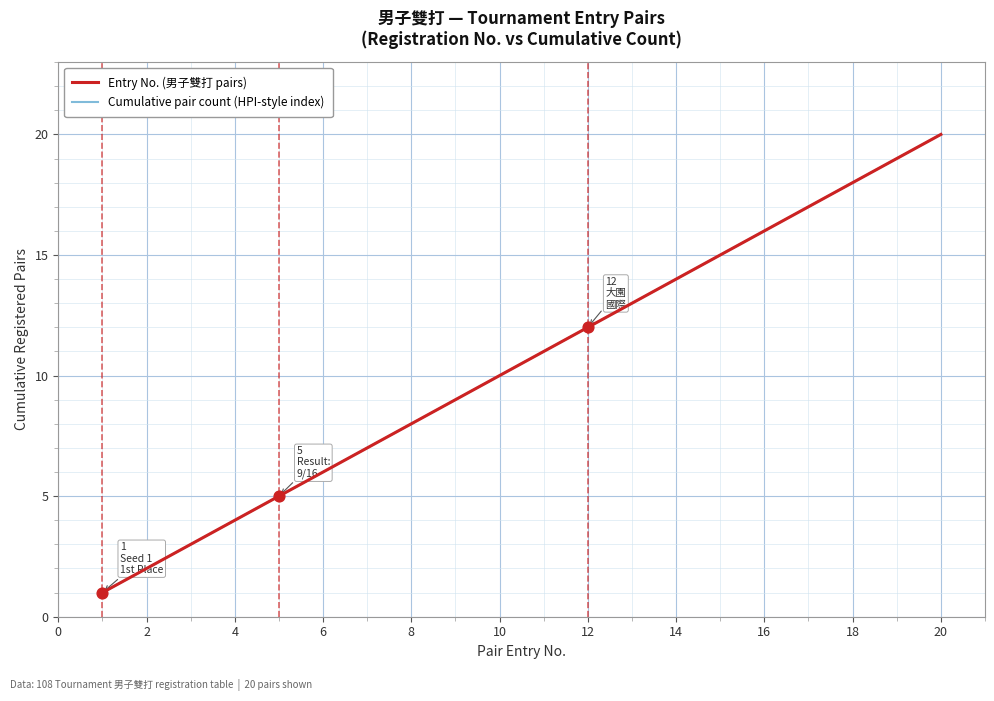

Is this an area chart (filled region under the line)?

No